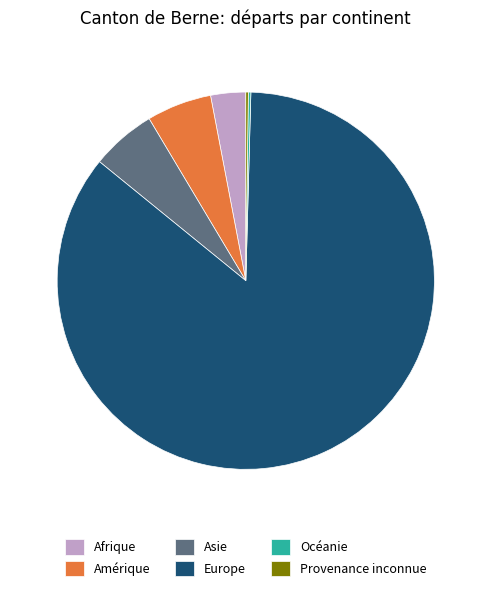

Which slice is the largest?

Europe